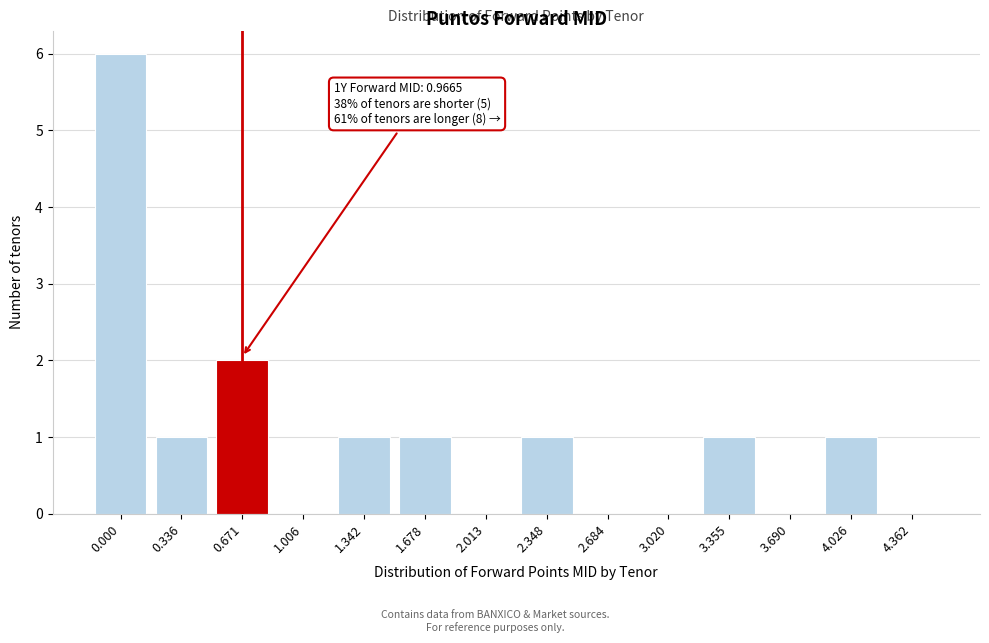

Reading right to left, transcribe all the data shown in this chart.

4.362=0	4.026=1	3.690=0	3.355=1	3.020=0	2.684=0	2.348=1	2.013=0	1.678=1	1.342=1	1.006=0	0.671=2	0.336=1	0.000=6